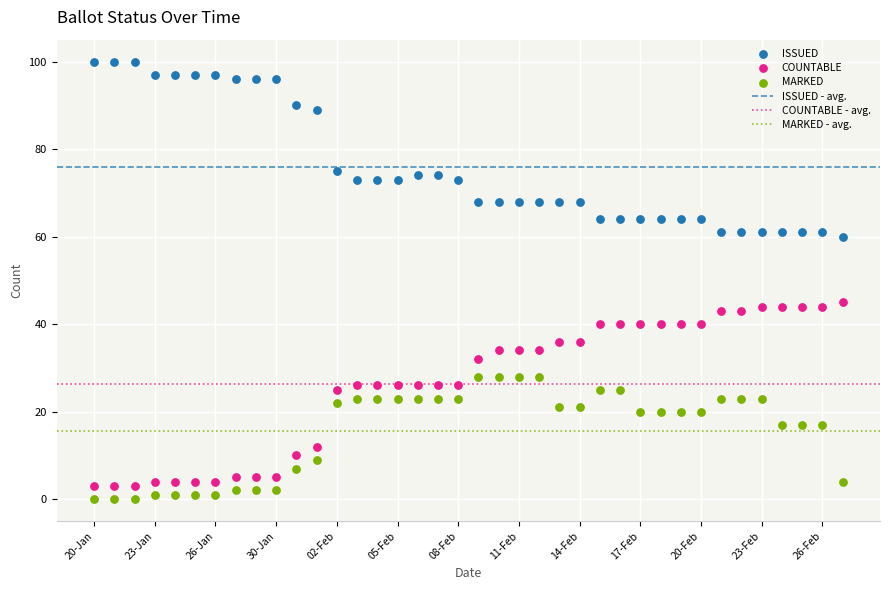

Across all data points, what is the range of Y values (max minus min)?

100